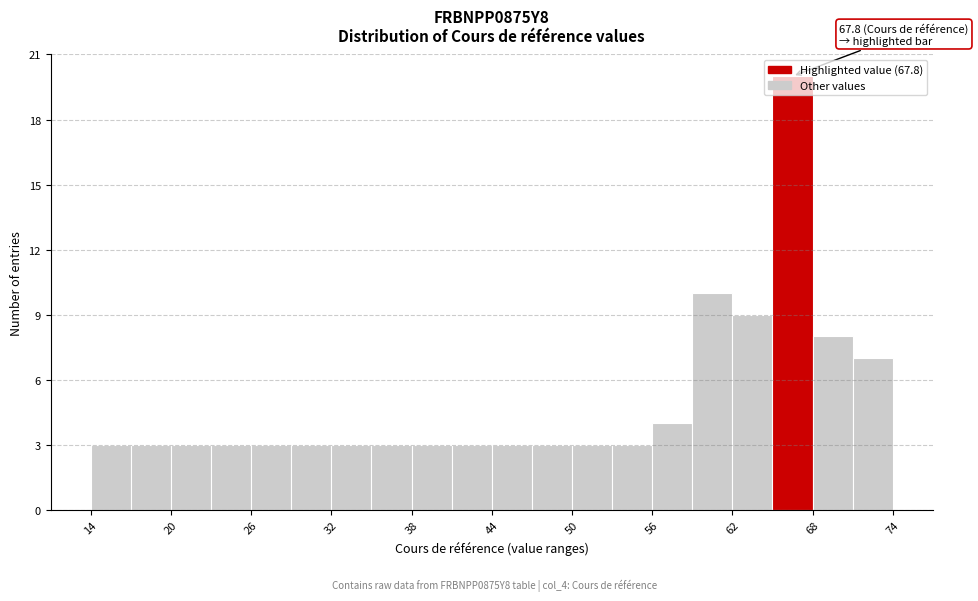

Around what value on the x-axis is the tallest bar? Give the approximate position of its centre, as read against the axis.

67